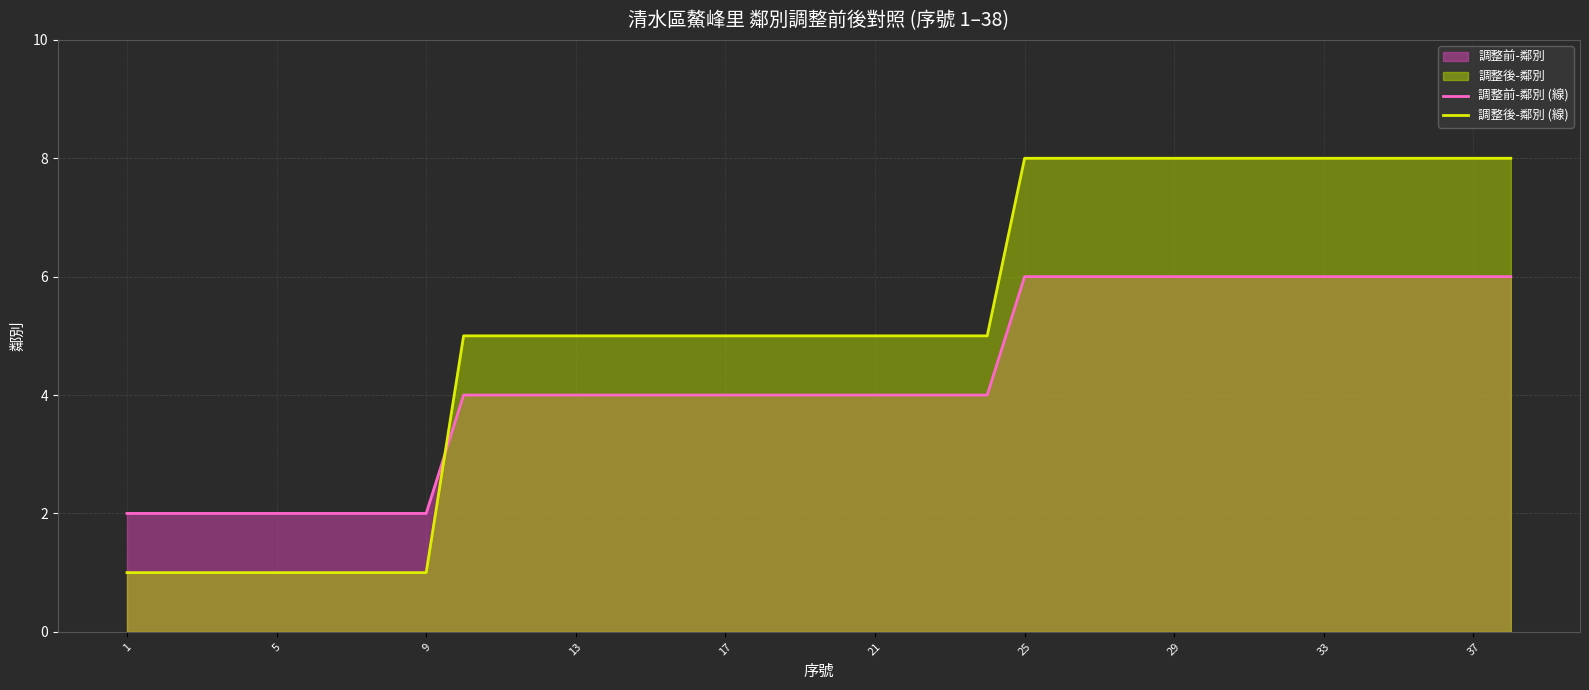

List the series in order of their peak value, lowest first.

調整前-鄰別 (線), 調整後-鄰別 (線)